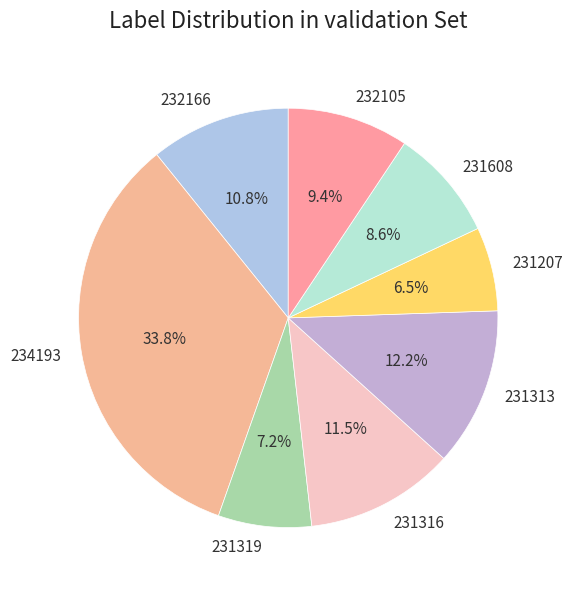

What percentage is the 234193 slice, to the nearest percent?

34%